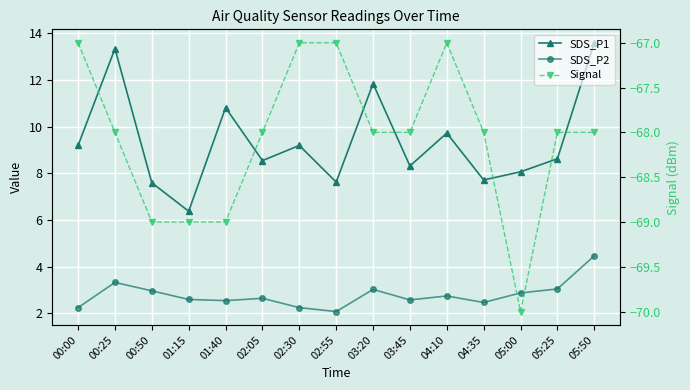

What is the difference between the SDS_P1 values at 02:55 and 00:00?

1.6